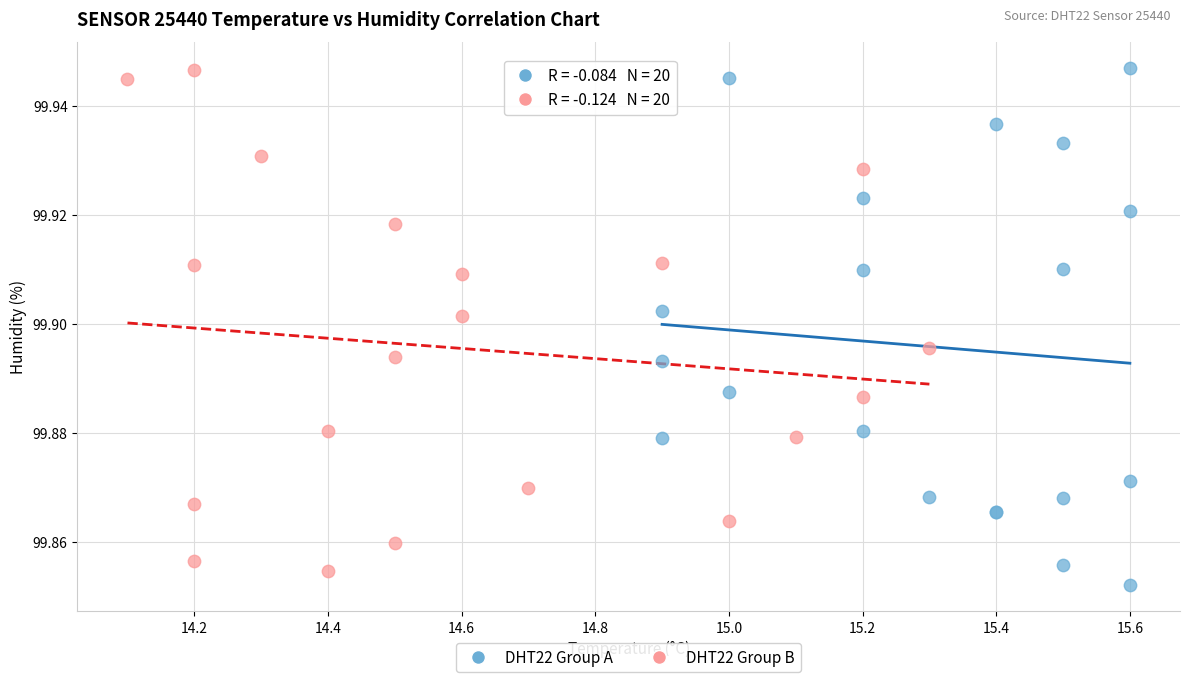

What are all the series names shown in the legend?

DHT22 Group A, DHT22 Group B